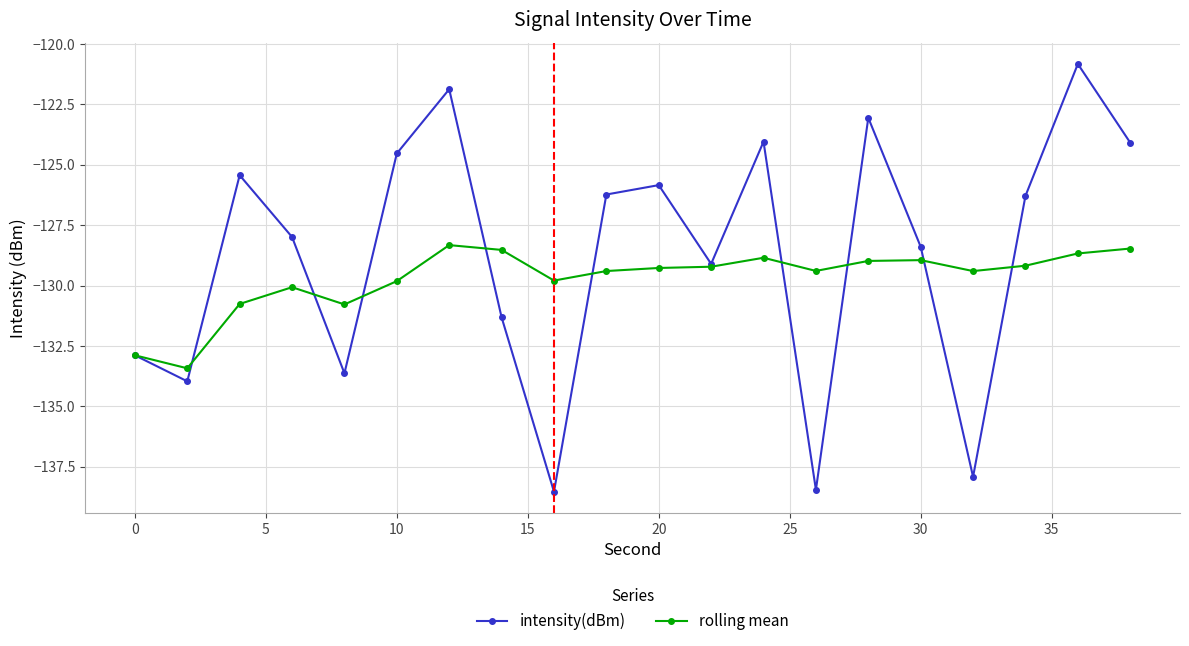

What is the lowest value of the intensity(dBm) series?

-138.5